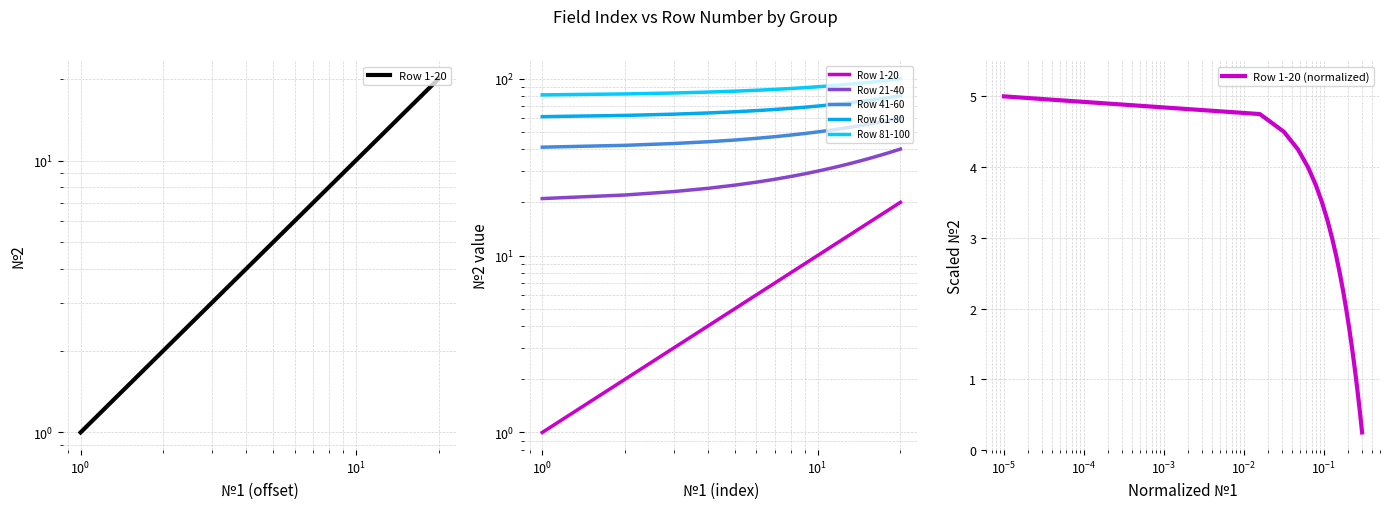

What is the maximum value for Row 1-20 (normalized)?

5.0